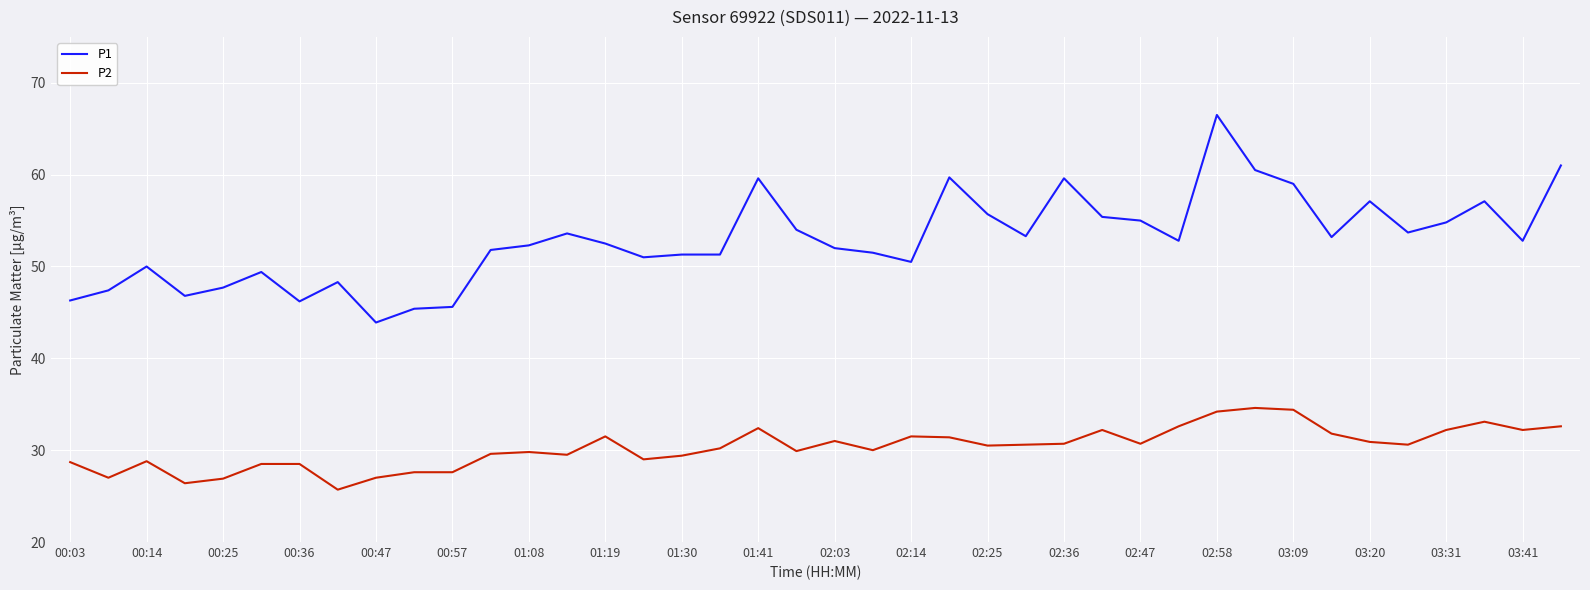

True or false: P2 and P1 cross at least once.

False